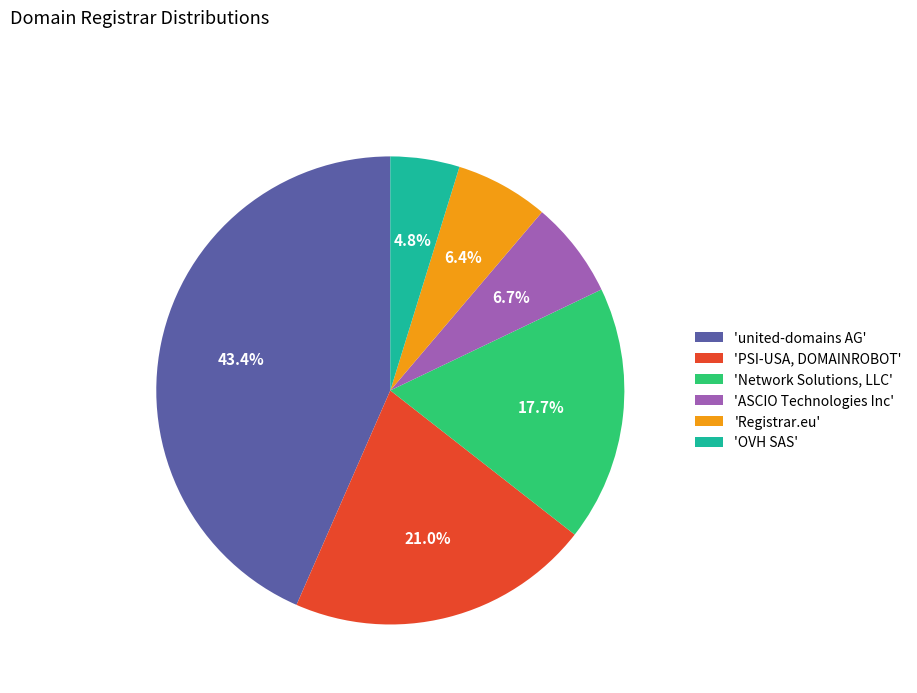

To the nearest percent, what is the average slice percentage?

17%